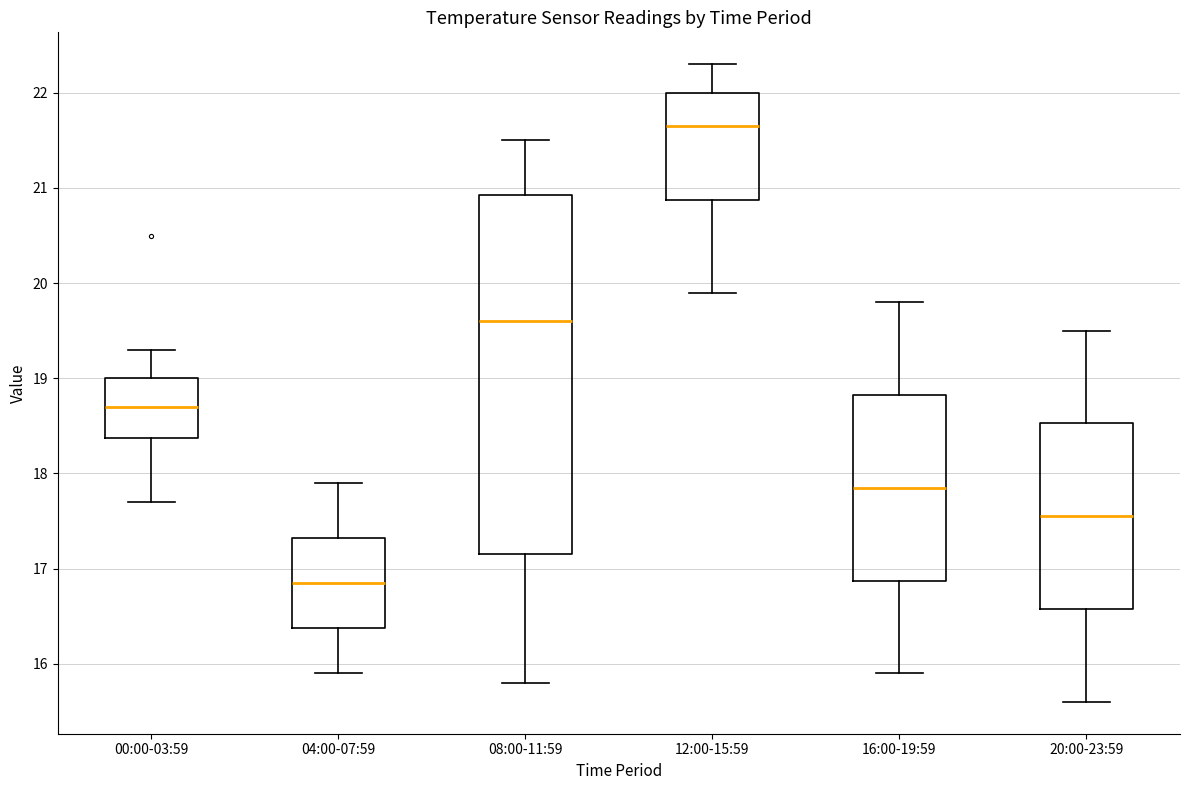

Where is the upper edge of the box for 00:00-03:59 on the y-axis? The values are not printed on the chart, so give them approximately, as read against the axis.

19.0